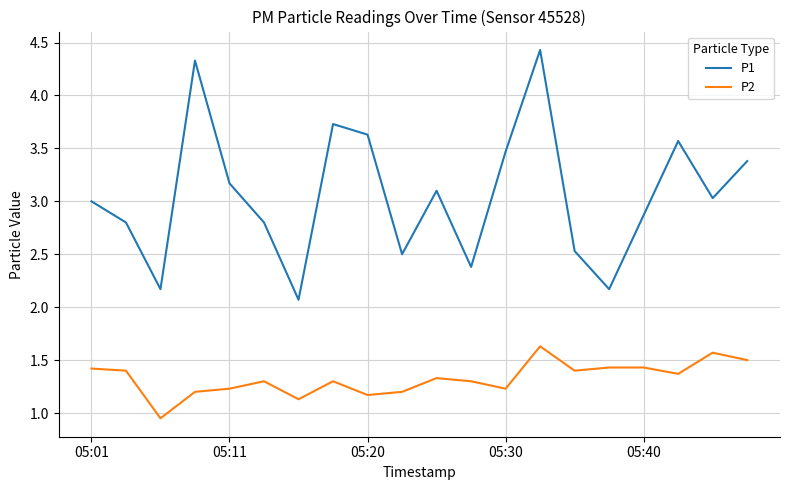

Which series has the largest total across all categories?

P1